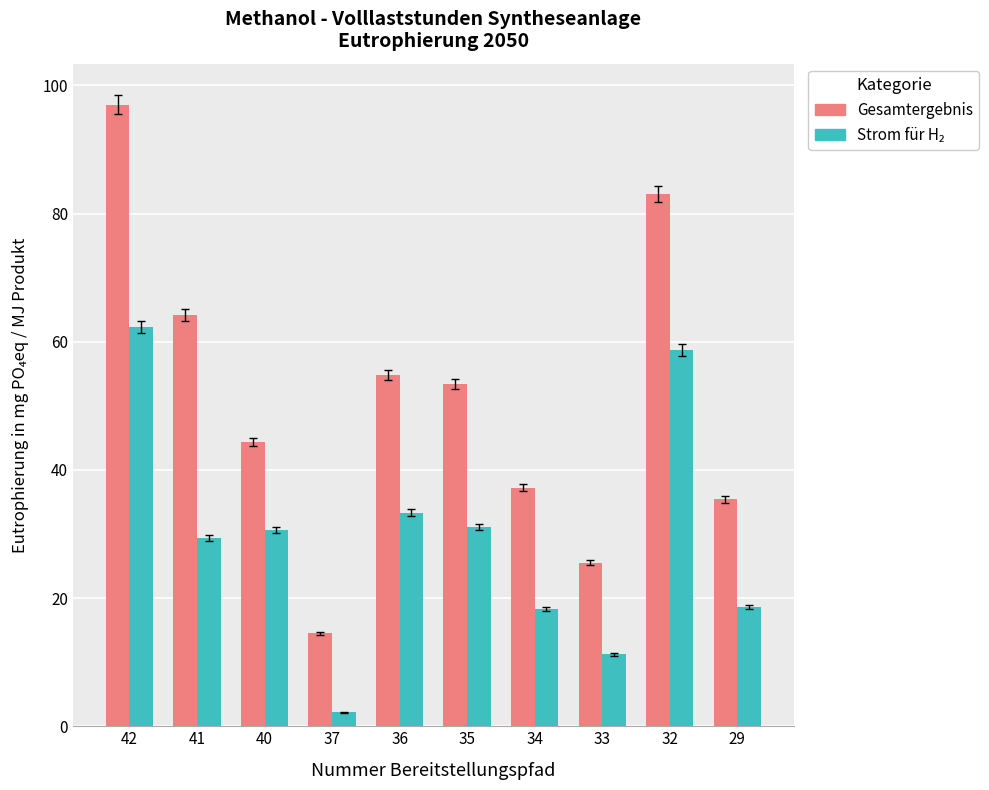

What is the total value across all series at 37?

16.6